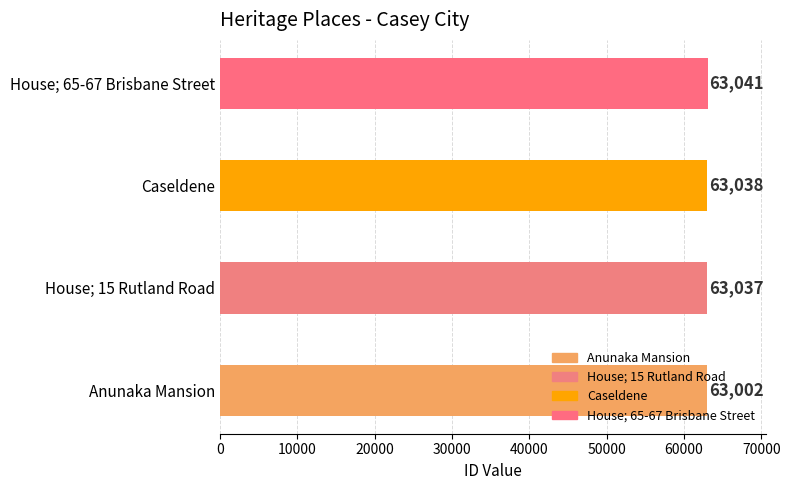

How many bars are there in total?

4